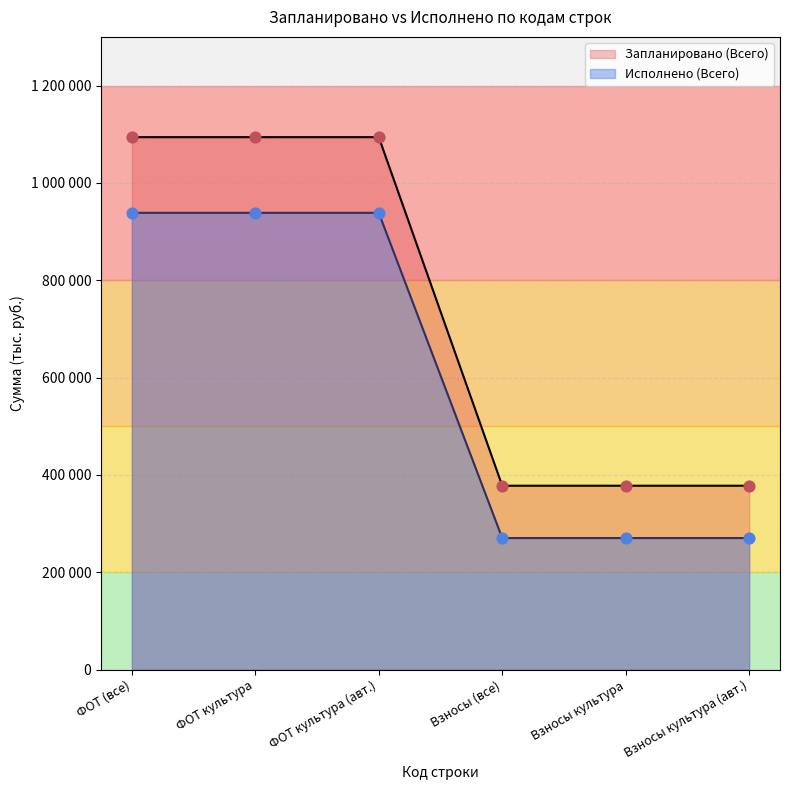

Which series contains the lowest Y value?

Исполнено (Всего)